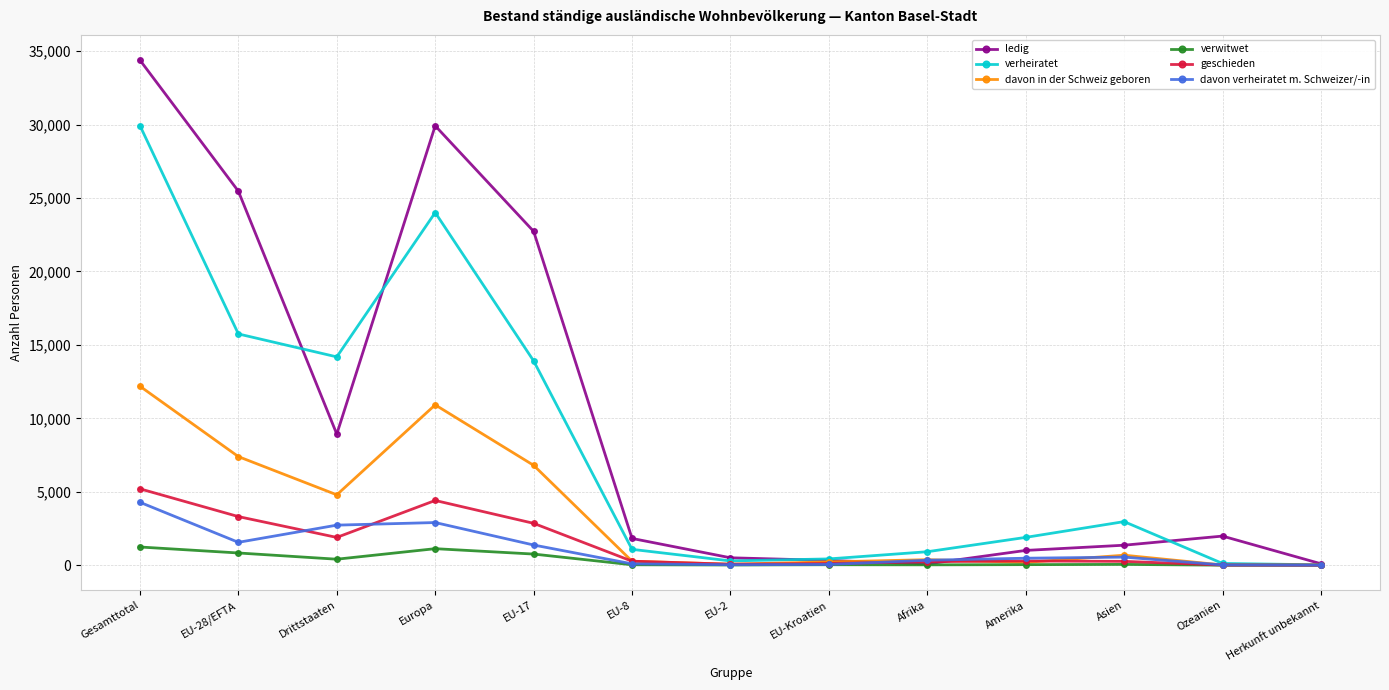

The verheiratet series shows 40816 at Gesamttotal. True or false?

False